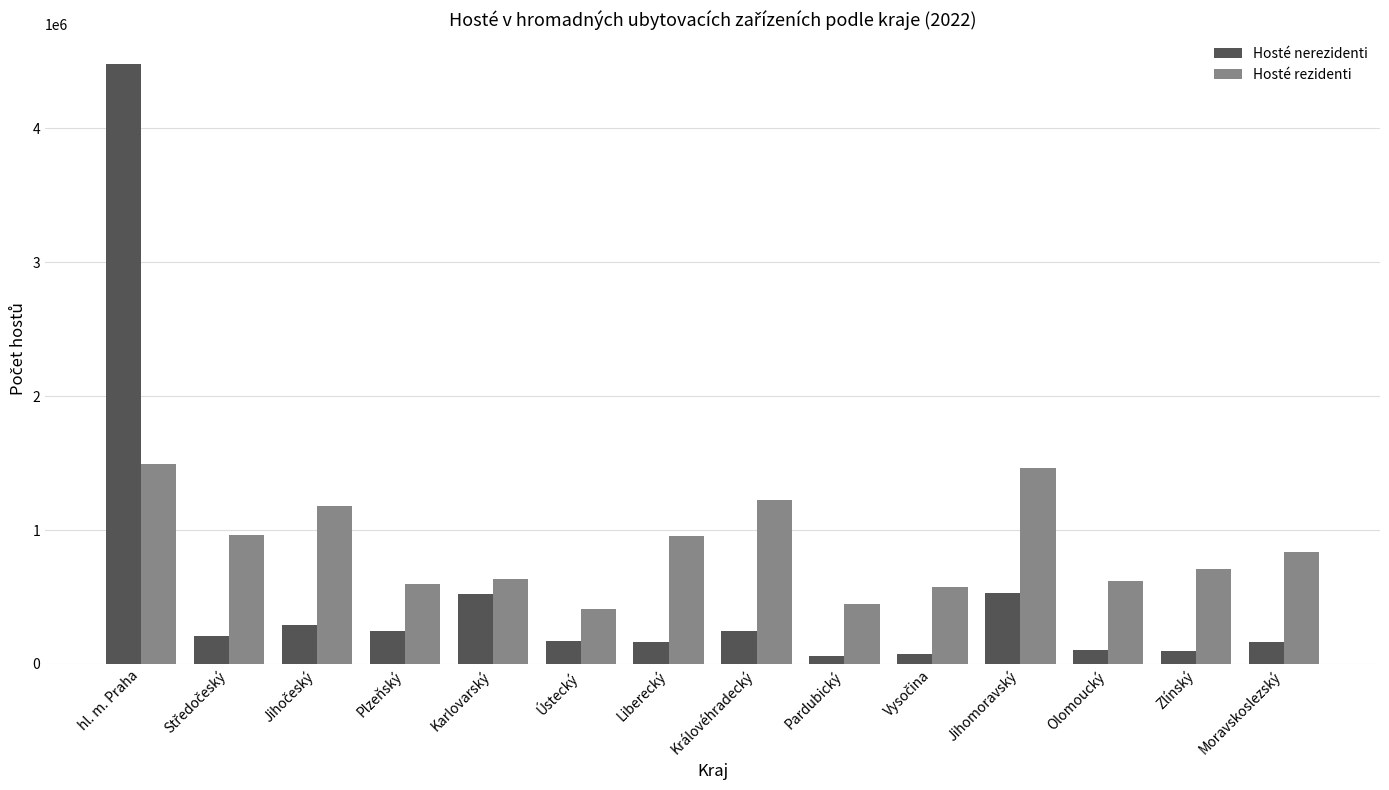

At which label does Hosté nerezidenti reach its peak?

hl. m. Praha